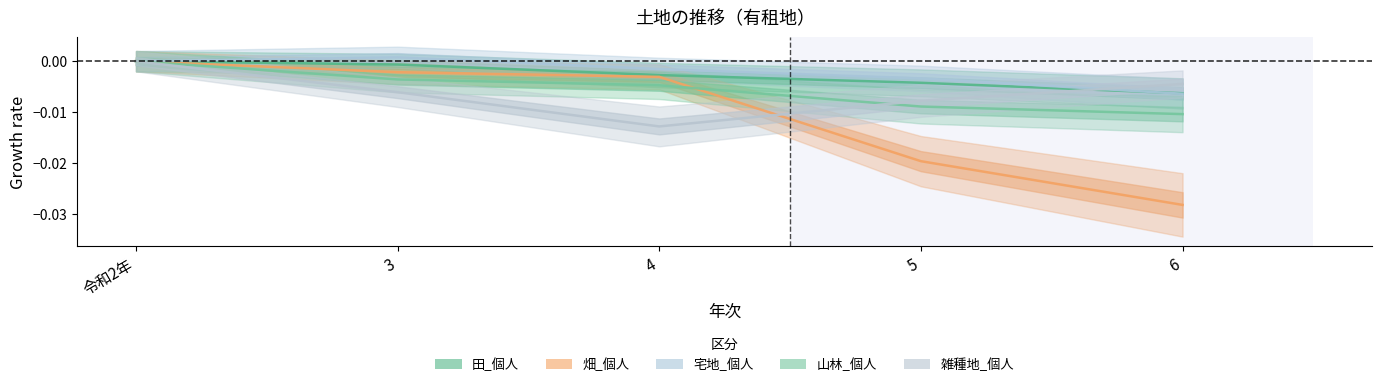

List the labels in order of 畑_個人 value, smallest first.

6, 5, 4, 3, 令和2年